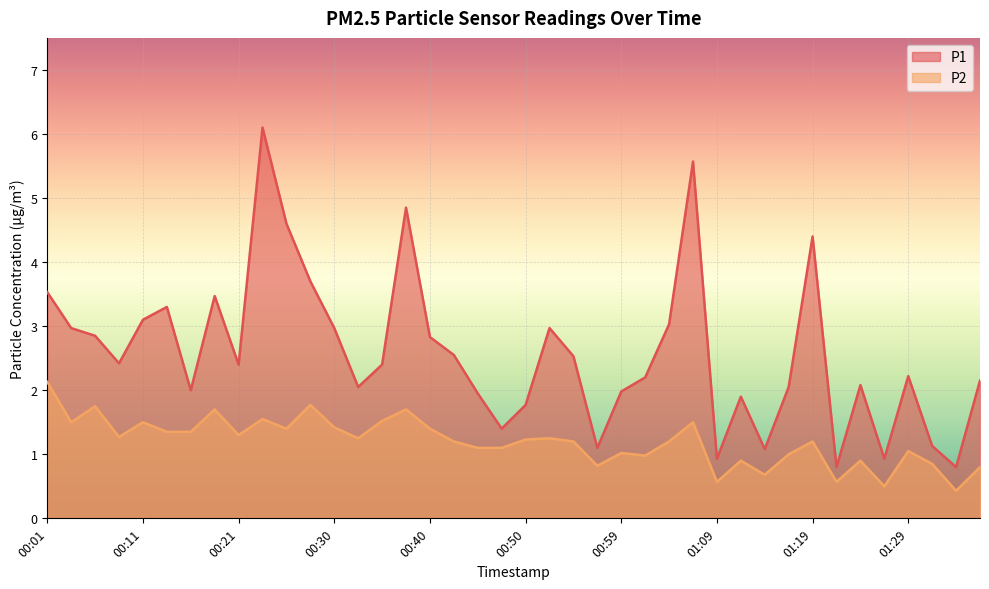

At which label does P1 reach its peak?

00:23